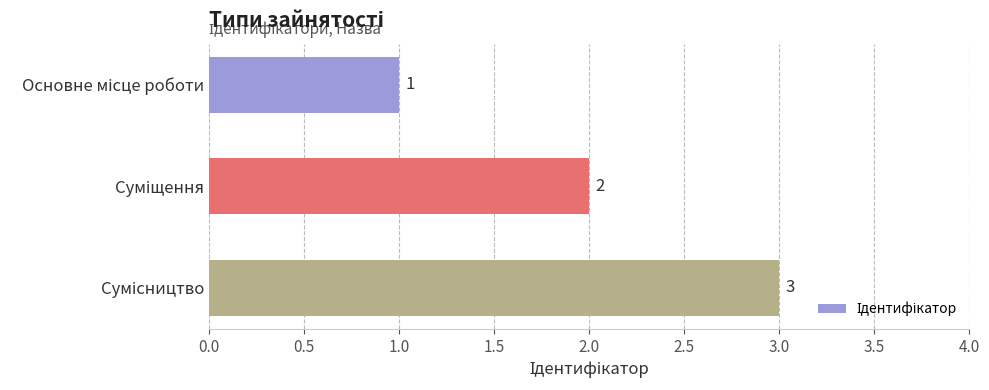

What is the smallest value displayed?

1